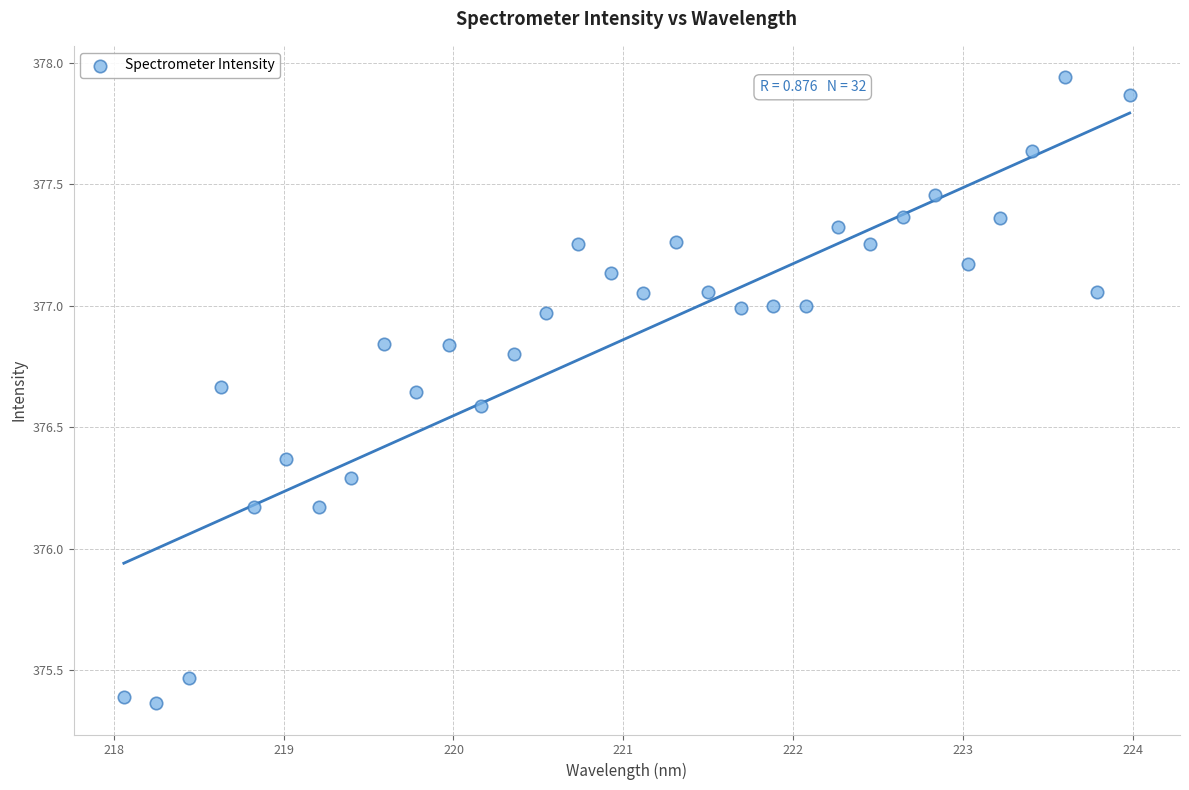

What is the range of X values (max minus min)?

5.9